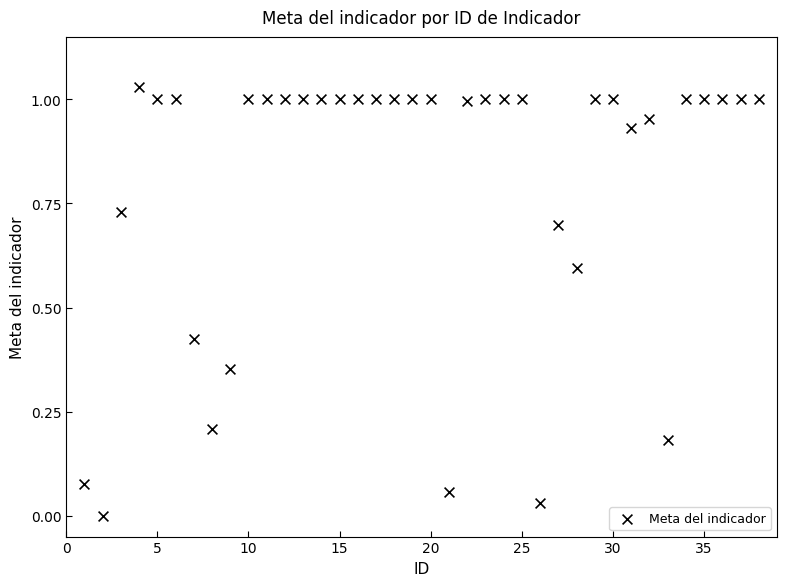

What is the range of X values (max minus min)?

37.0